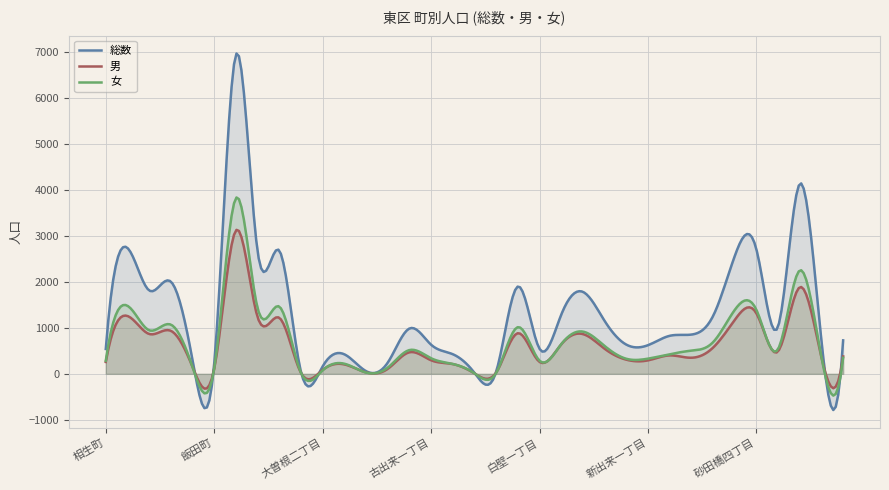

What is the difference between the 女 values at 黒門町 and 白壁五丁目?

189